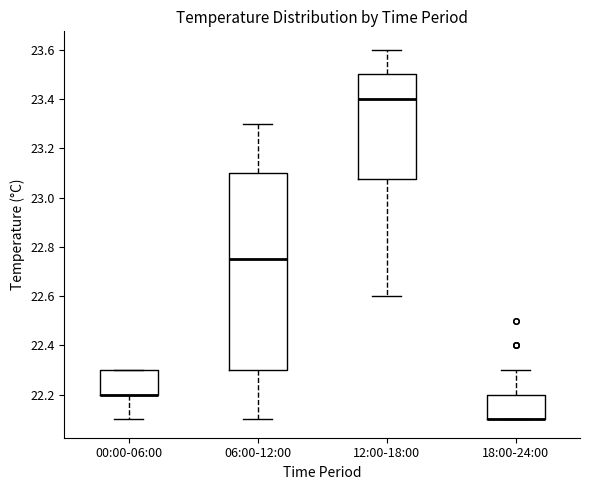

Reading left to right, transcribe this box plot: for each box, give where its median line is, the range the box spans, and where its two whiskers end, as read against the y-axis. The values are not printed on the chart, so give them approximately, as read against the axis.

00:00-06:00: median 22.20 (drawn on the box's lower edge), box 22.20 to 22.30, whiskers 22.10 to 22.30
06:00-12:00: median 22.76, box 22.30 to 23.10, whiskers 22.10 to 23.30
12:00-18:00: median 23.40, box 23.08 to 23.50, whiskers 22.60 to 23.60
18:00-24:00: median 22.10 (drawn on the box's lower edge), box 22.10 to 22.20, whiskers 22.10 to 22.30